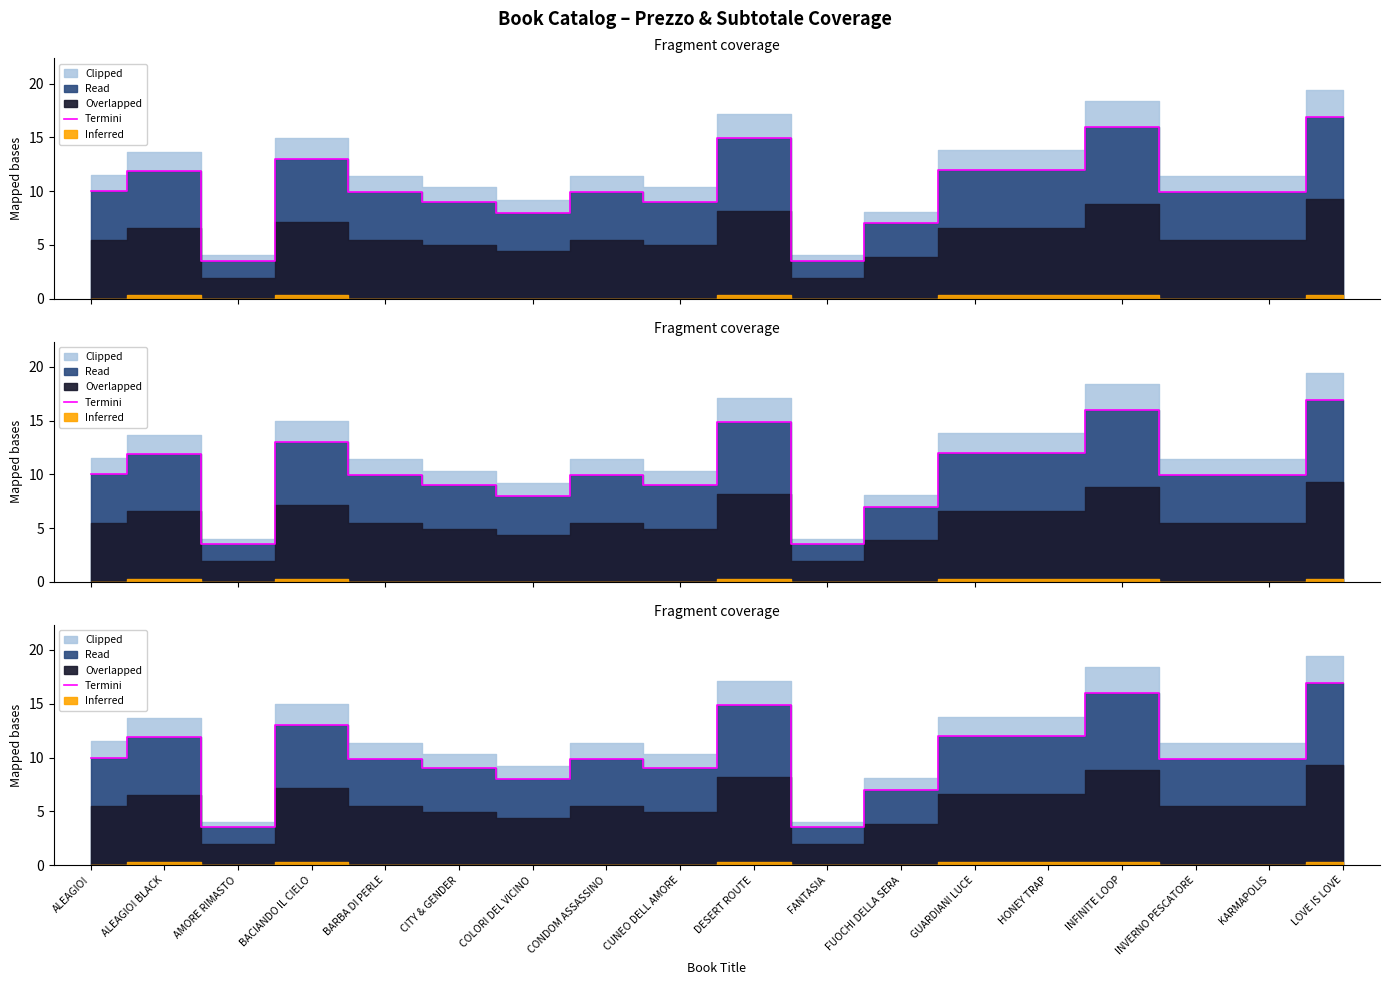

What is the approximate value at CONDOM ASSASSINO?

9.9